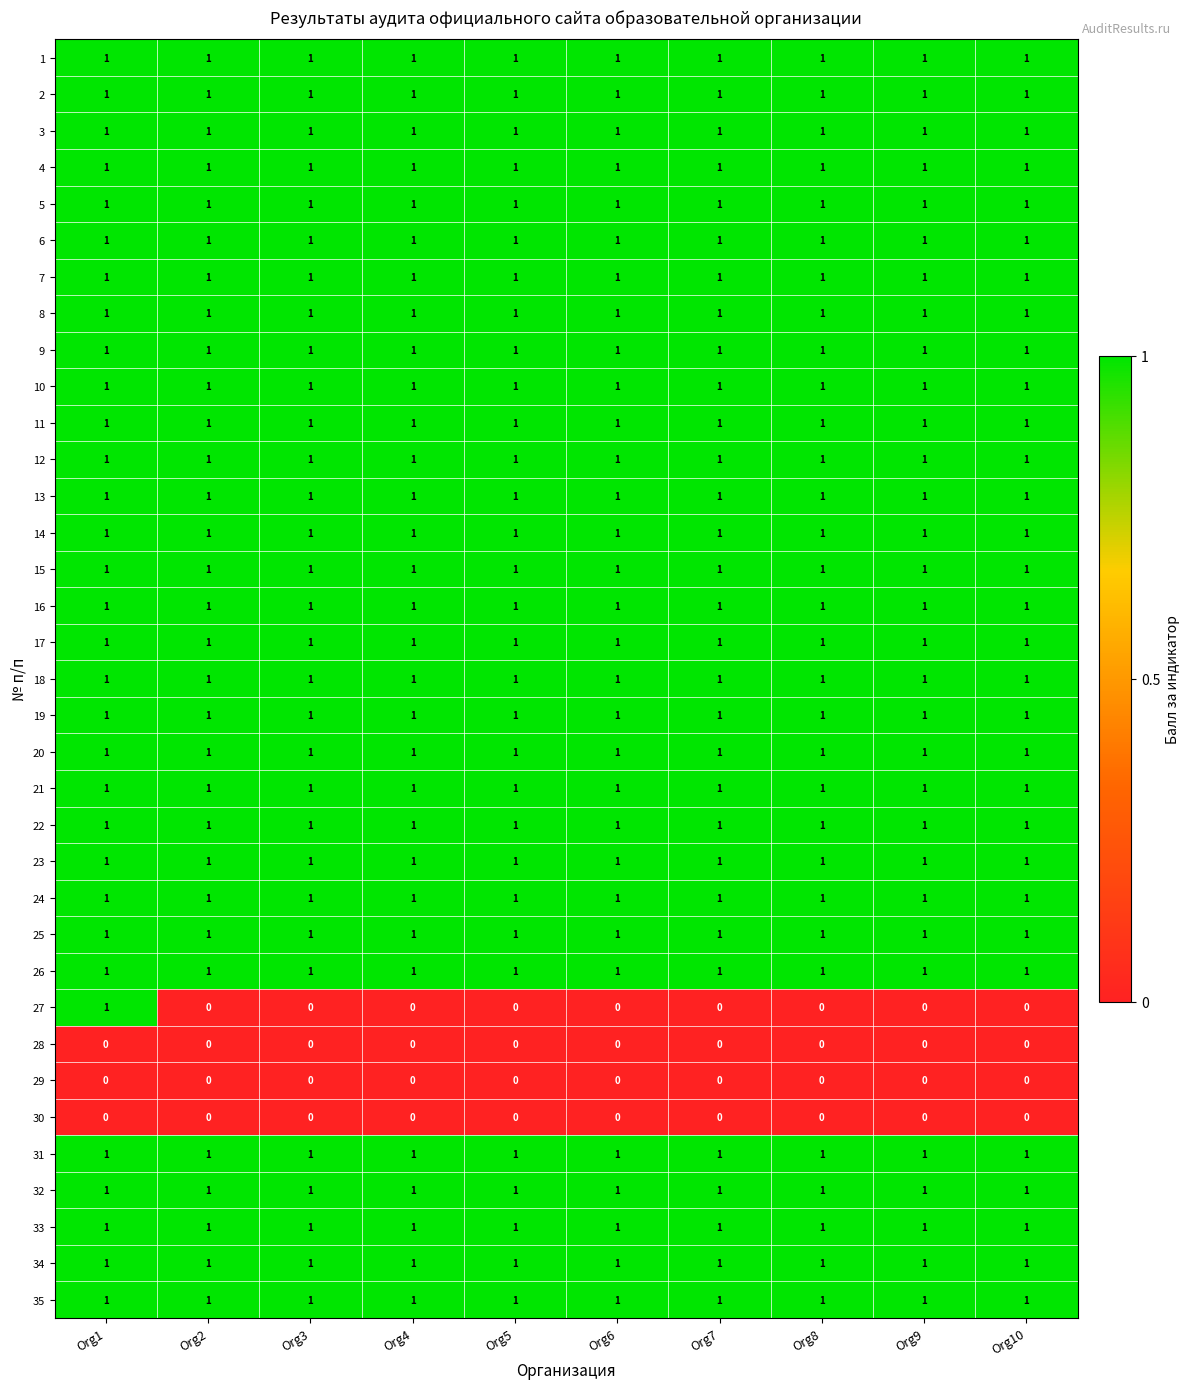

At which category is the sum across all series the highest?

Org1